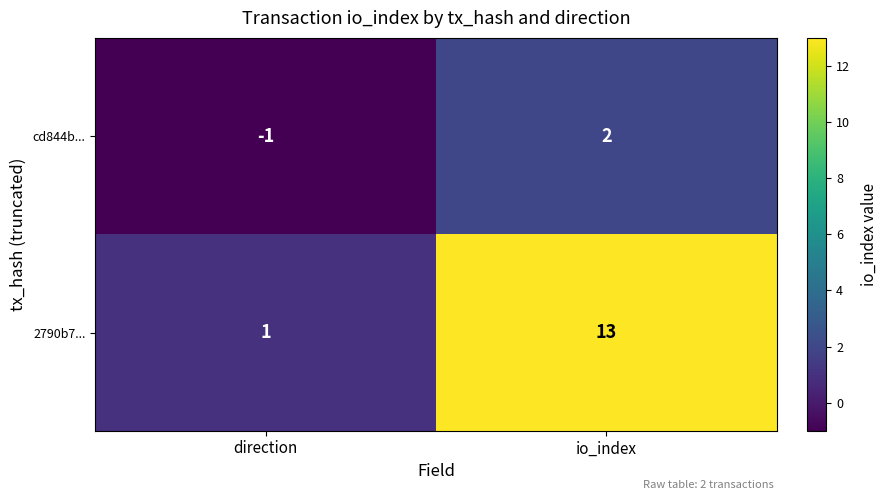

Reading right to left, what are all the values shown in this chart?

cd844b...: io_index=2	direction=-1
2790b7...: io_index=13	direction=1